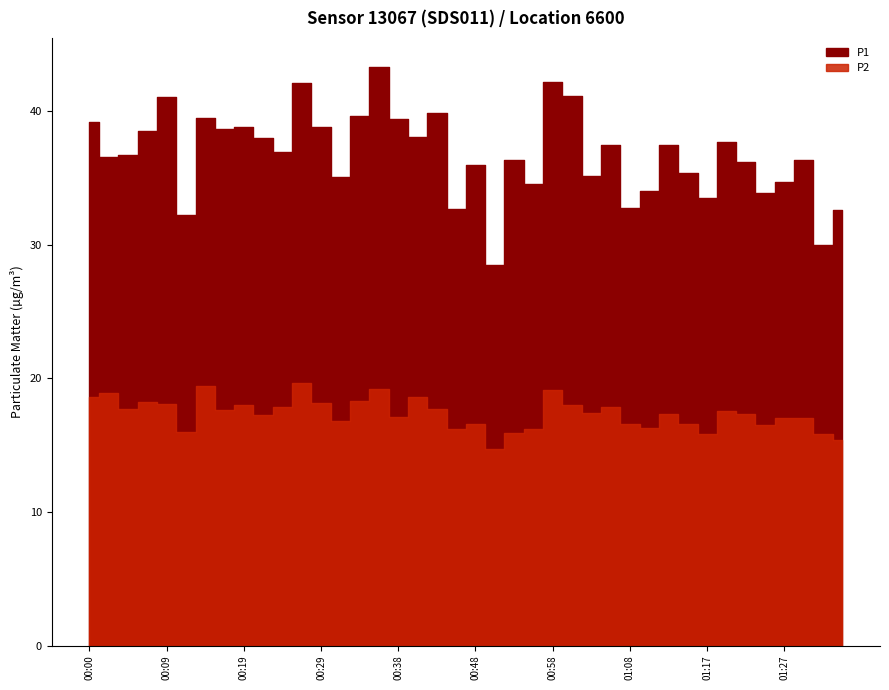

What is the greatest value displayed?

43.3